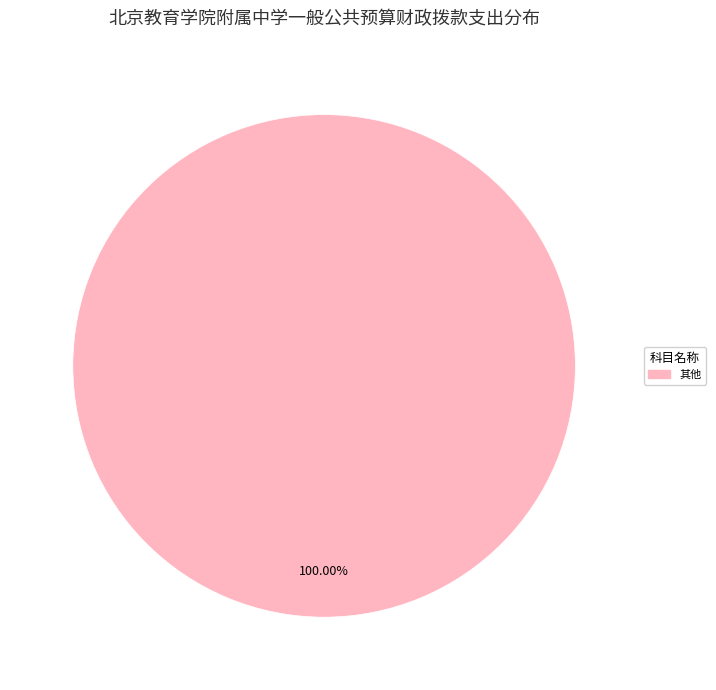

Is there any slice that represents more than half of the pie?

Yes